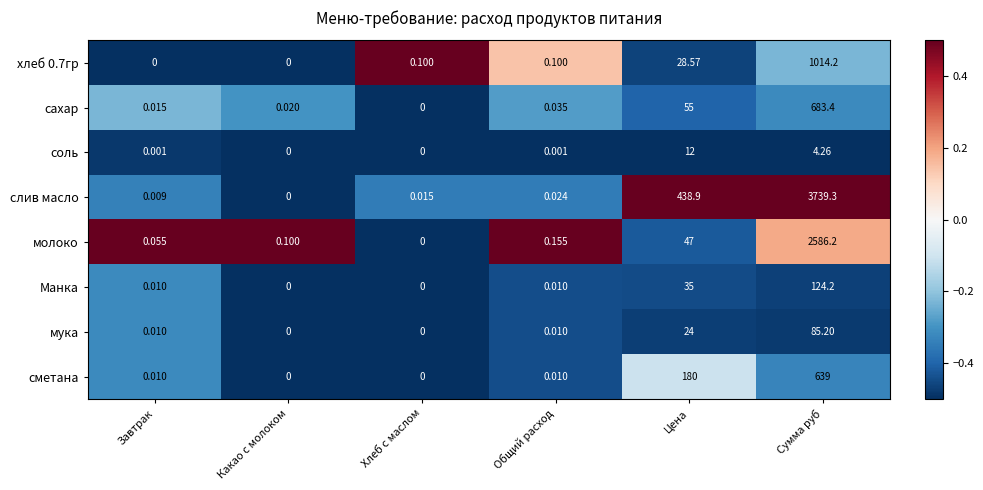

At which label is сметана closest to 319?

Цена